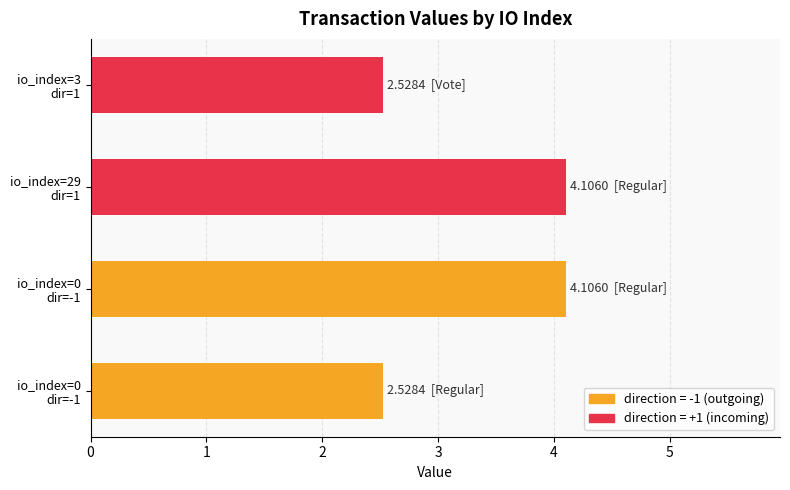

How many data points are above 4?

2